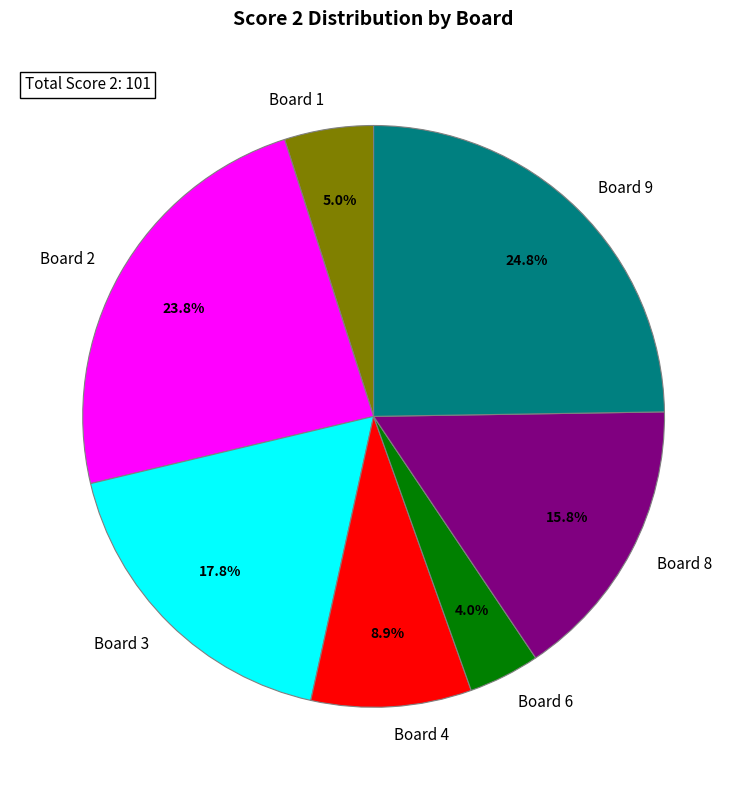

Rank the categories by value from lowest to highest.

Board 6, Board 1, Board 4, Board 8, Board 3, Board 2, Board 9